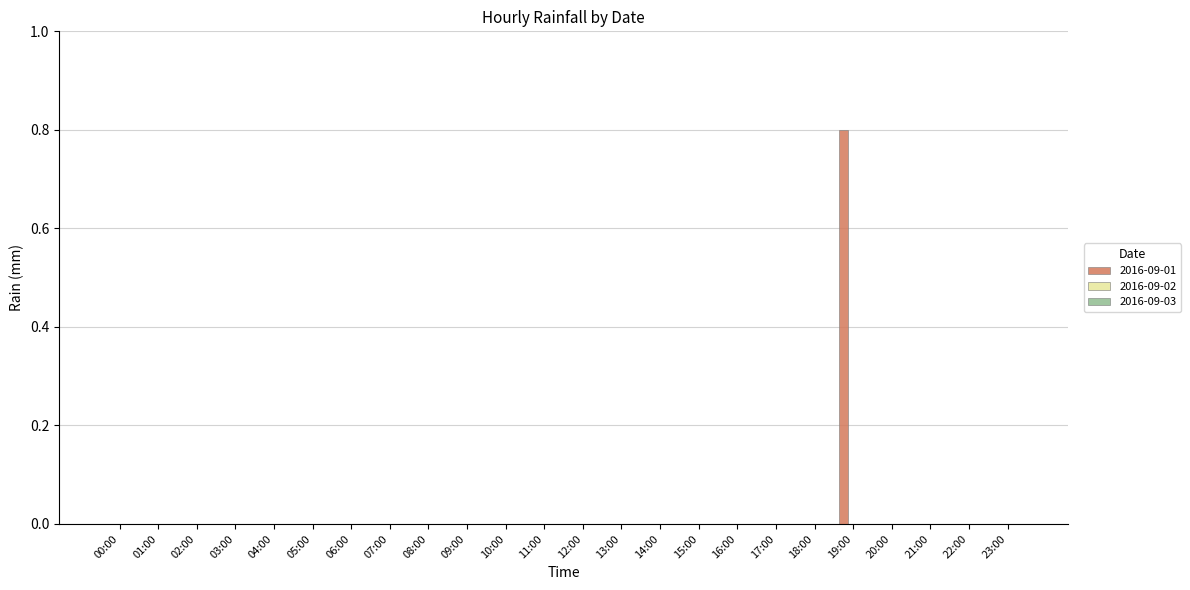

What is the maximum value shown in the chart?

0.8